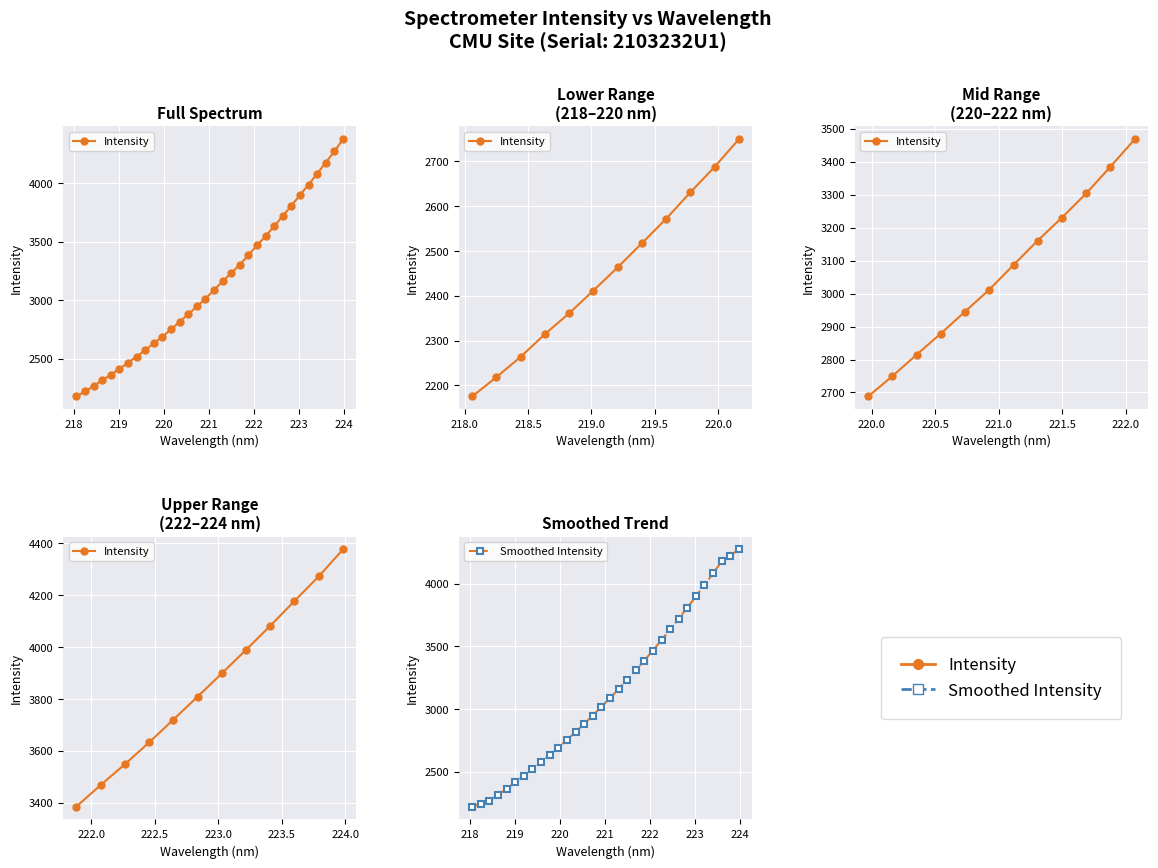

Between 221 and 218, which is larger?

221